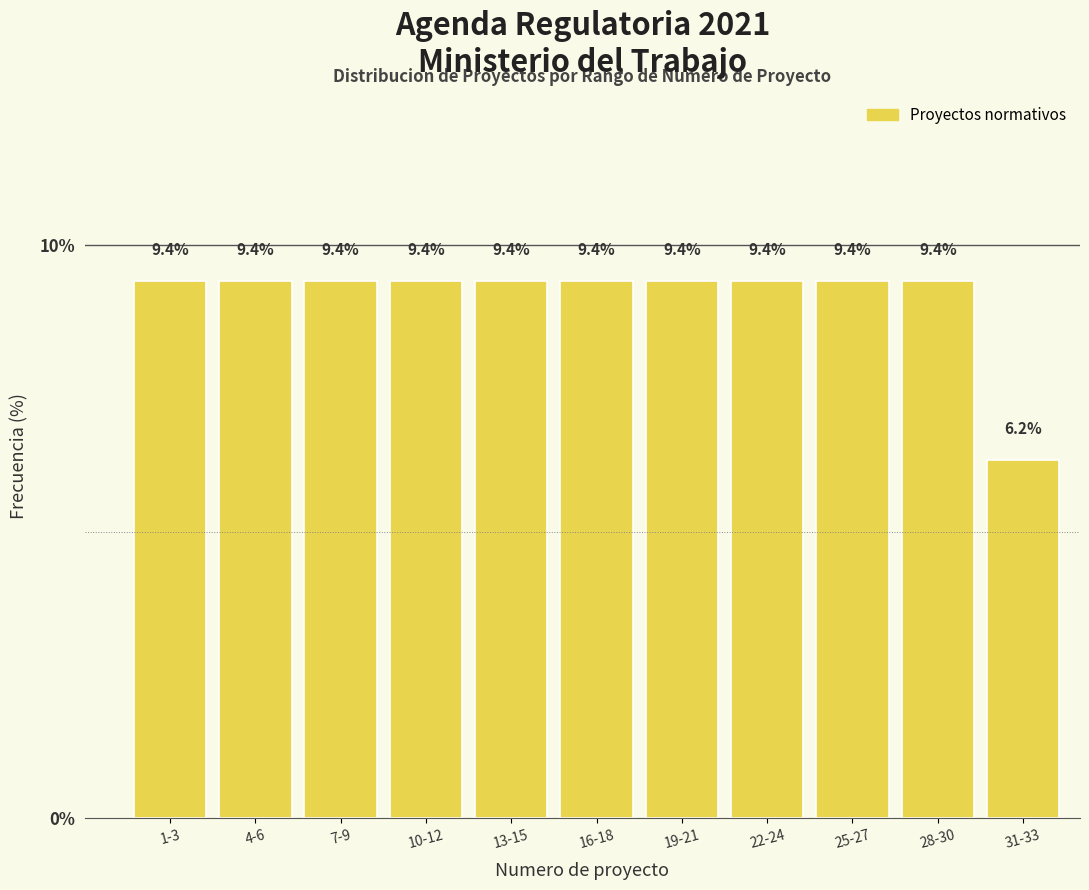

What is the label of the 7th bar from the right?

13-15